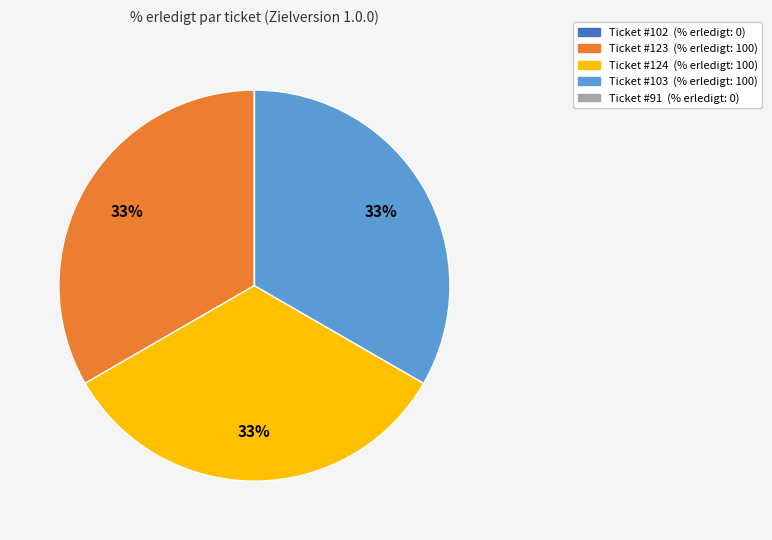

To the nearest percent, what is the average slice percentage?

20%